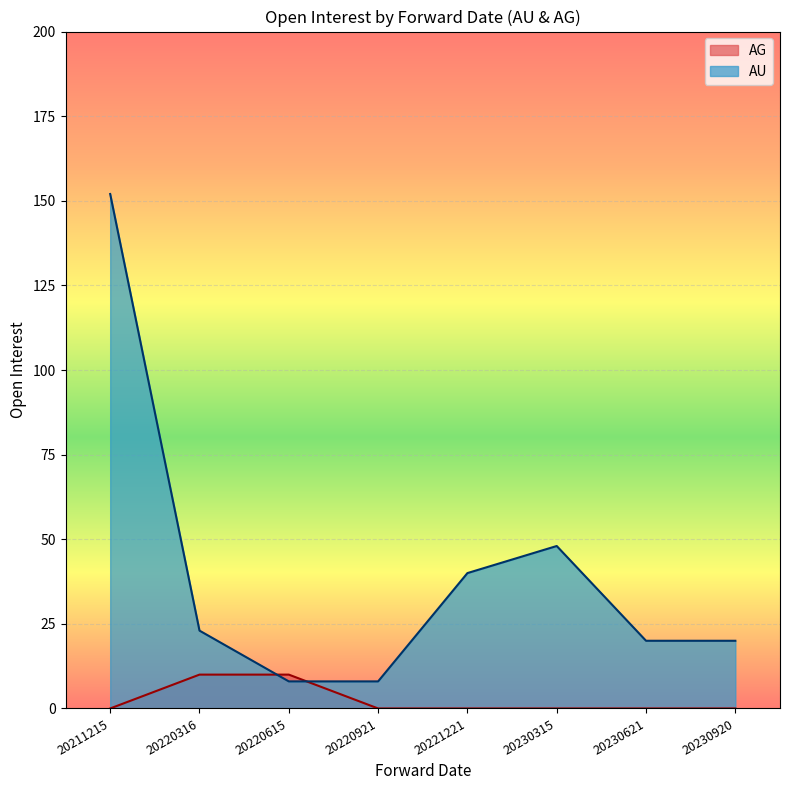

List the series in order of their peak value, lowest first.

AG, AU